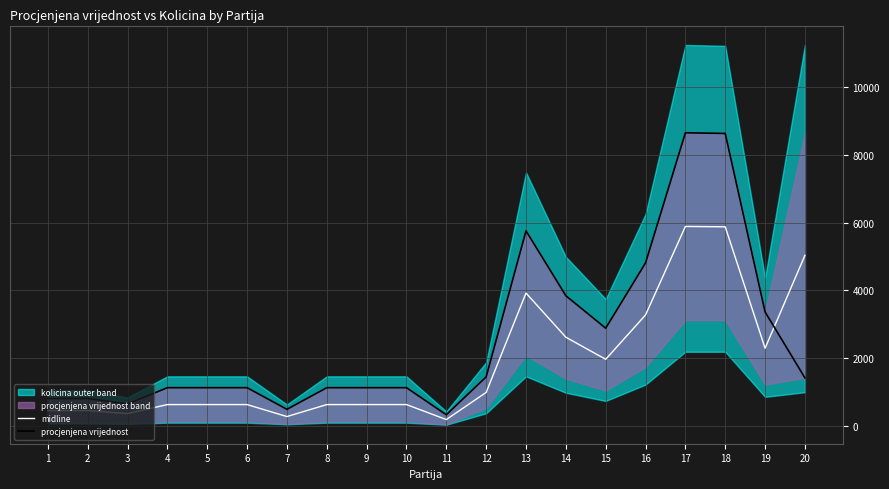

At which label does midline first exceed 620?

4